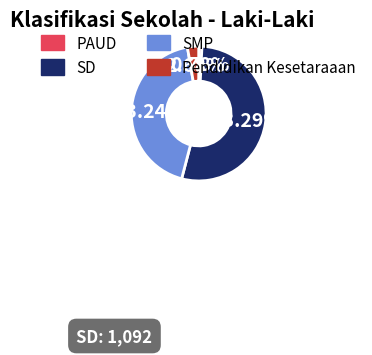

How many slices are in this pie chart?

4